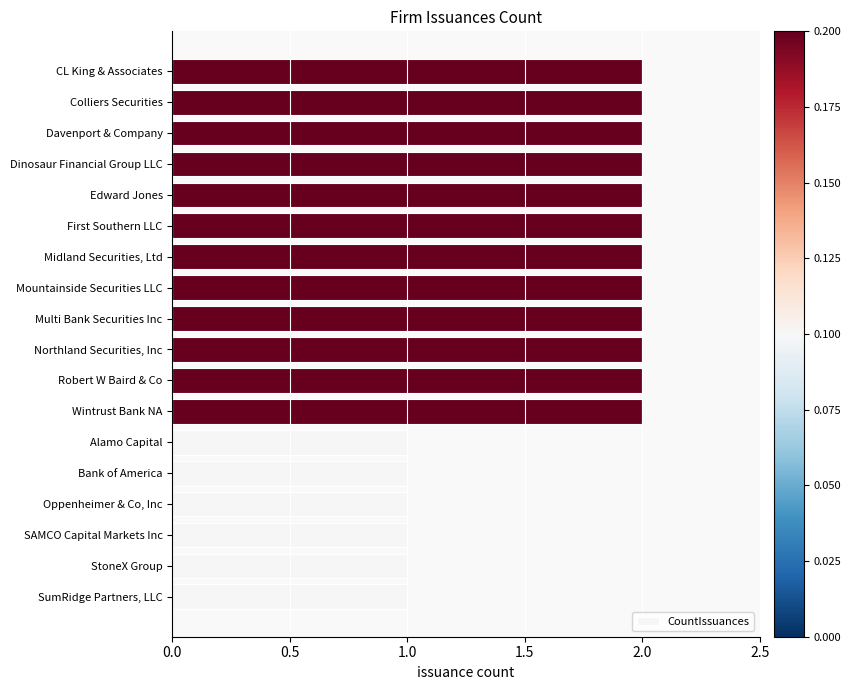

Does the chart contain stacked bars?

No